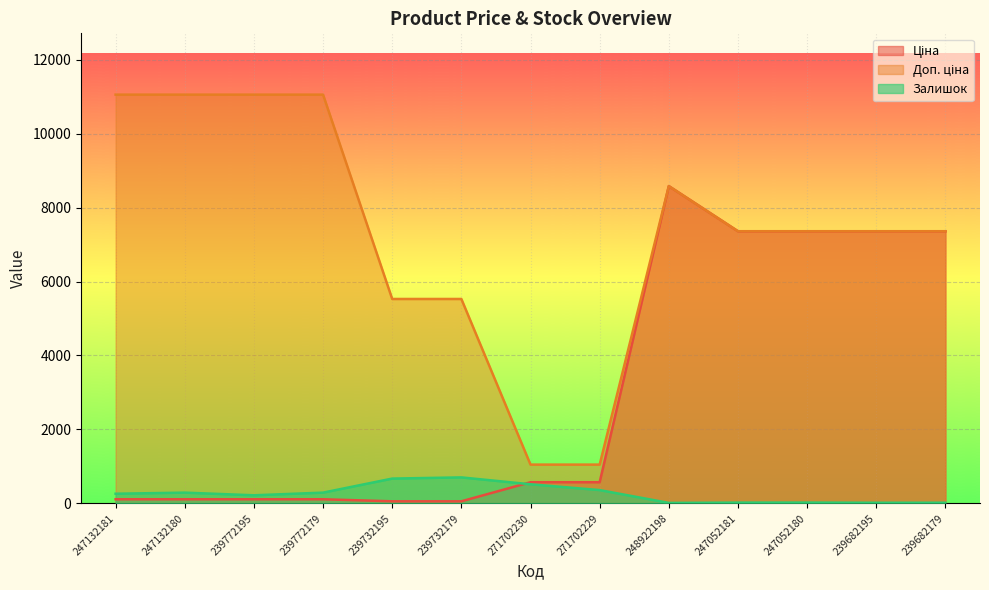

Where does the Ціна series first go above 571?

271702230